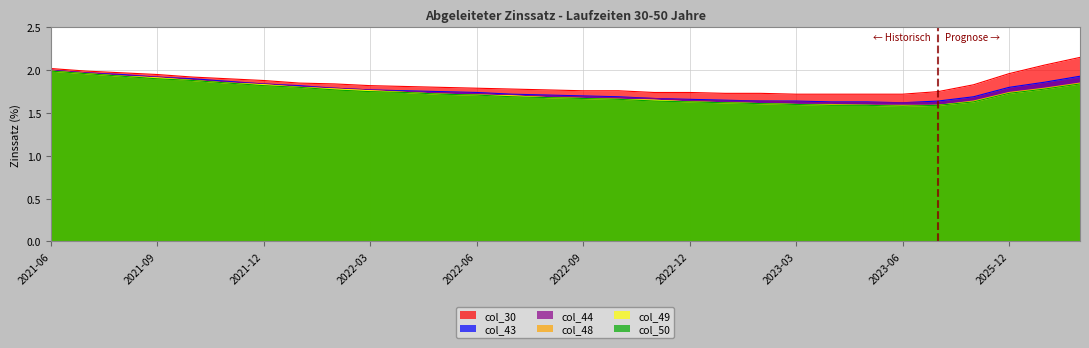

What position from the left is 2022-08-31?

15